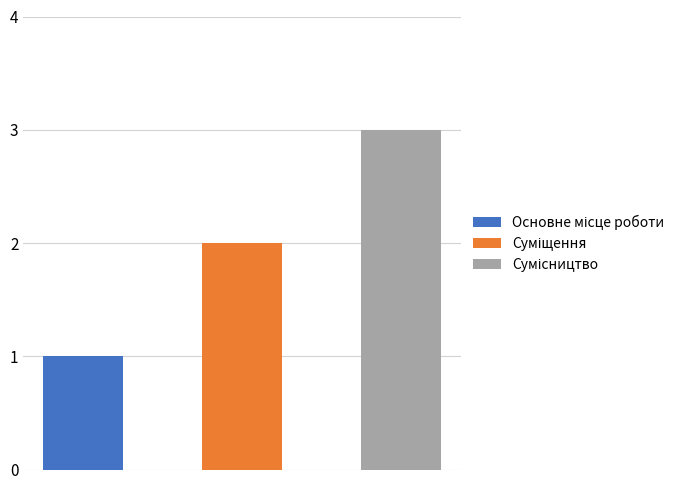

Which label corresponds to the smallest value in the chart?

Основне місце роботи